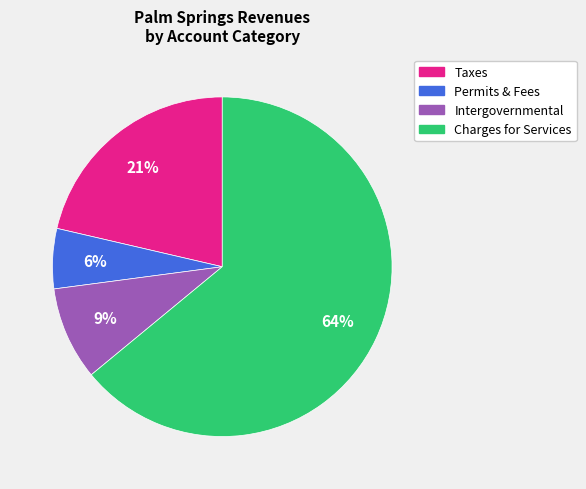

To the nearest percent, what is the difference between the largest and smallest slice percentages?

58%